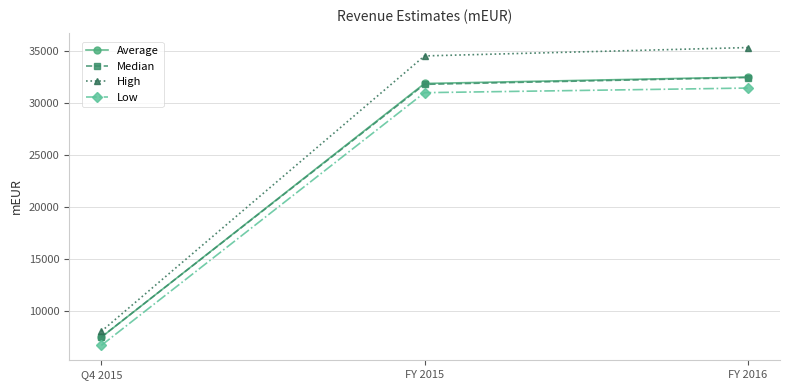

What is the label of the 2nd point from the left?

FY 2015